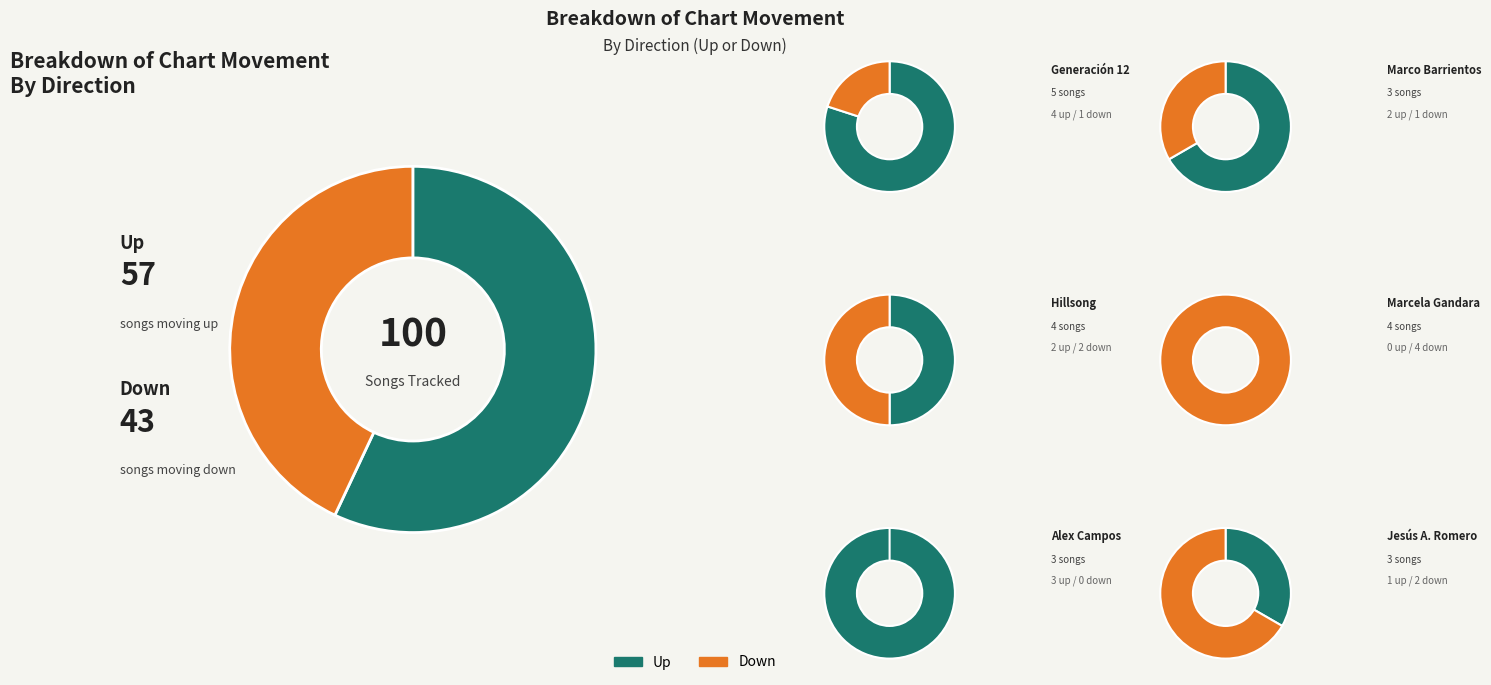

To the nearest percent, what is the combined percentage of up and down?

100%